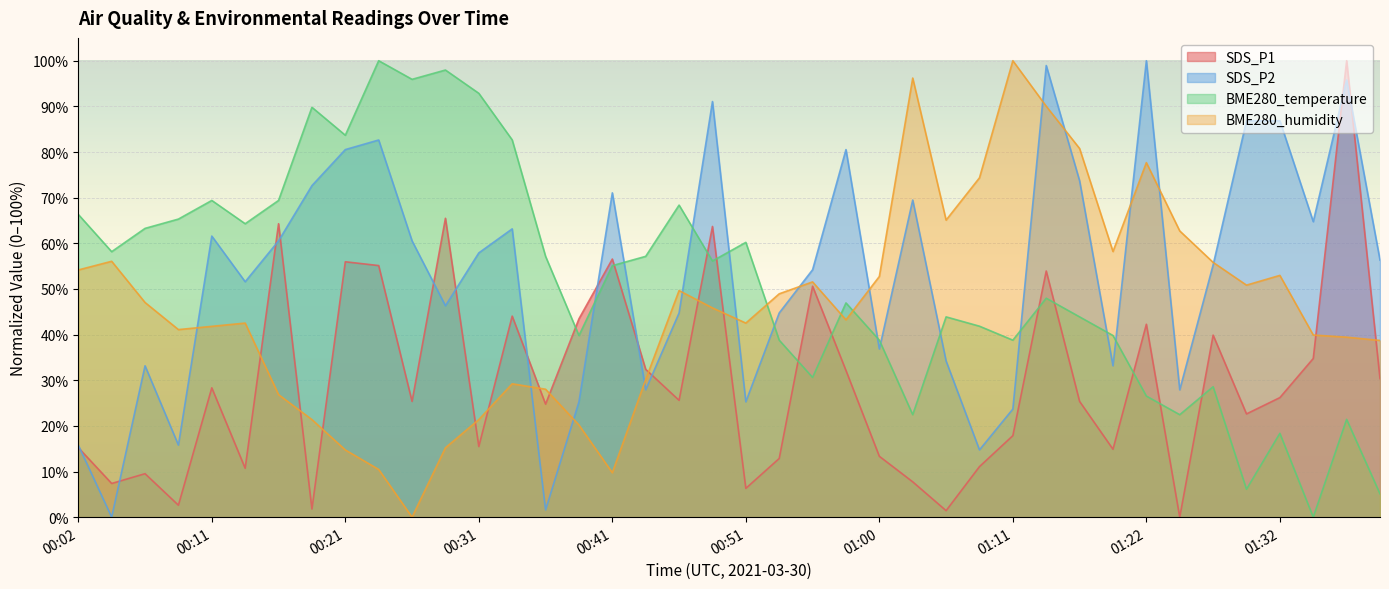

Reading right to left, transcribe all the data shown in this chart.

SDS_P1: 30.4	100.0	34.8	26.2	22.6	39.9	0.0	42.3	14.9	25.4	53.9	17.9	11.1	1.4	7.7	13.3	32.1	50.6	12.9	6.3	63.7	25.6	32.4	56.5	43.5	24.8	44.0	15.5	65.5	25.4	55.1	56.0	1.8	64.3	10.7	28.3	2.6	9.5	7.4	15.2
SDS_P2: 56.3	95.8	64.7	86.8	86.8	55.3	27.9	100.0	33.2	73.7	98.9	23.7	14.7	34.2	69.5	36.8	80.5	54.2	44.7	25.3	91.1	44.7	27.9	71.1	25.3	1.6	63.2	57.9	46.3	60.5	82.6	80.5	72.6	60.5	51.6	61.6	15.8	33.2	0.0	15.8
BME280_temperature: 5.1	21.4	0.0	18.4	6.1	28.6	22.4	26.5	39.8	43.9	48.0	38.8	41.8	43.9	22.4	38.8	46.9	30.6	38.8	60.2	56.1	68.4	57.1	55.1	39.8	57.1	82.7	92.9	98.0	95.9	100.0	83.7	89.8	69.4	64.3	69.4	65.3	63.3	58.2	66.3
BME280_humidity: 38.7	39.4	39.9	53.0	50.8	55.8	62.7	77.7	58.2	80.8	90.0	100.0	74.3	65.1	96.2	52.7	43.2	51.5	48.9	42.5	45.8	49.6	30.2	9.7	20.2	28.0	29.2	21.4	15.2	0.0	10.5	14.7	21.4	26.8	42.5	41.8	41.1	47.0	56.1	54.2